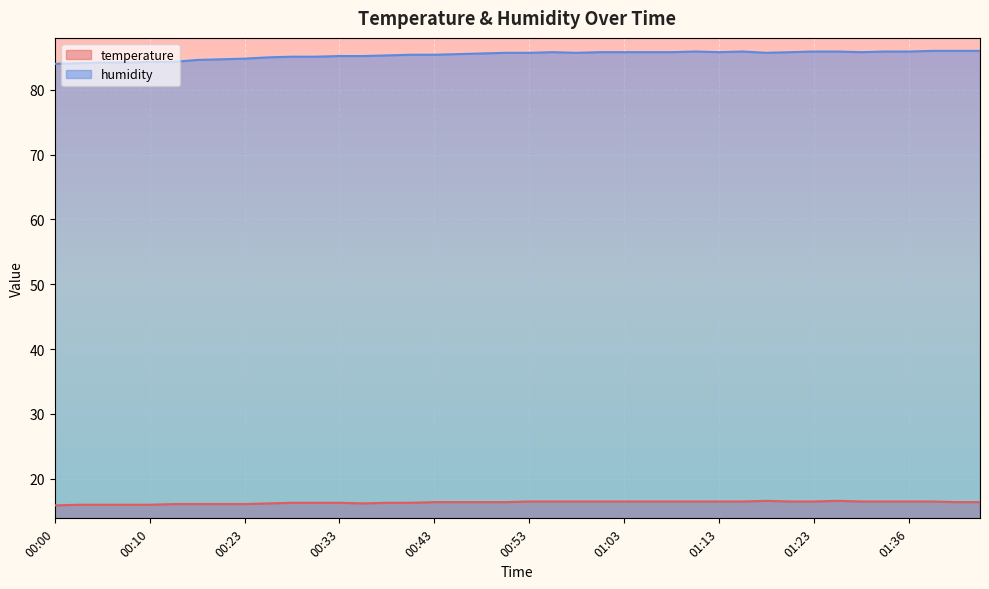

What is the approximate value of humidity at 01:08?

85.8